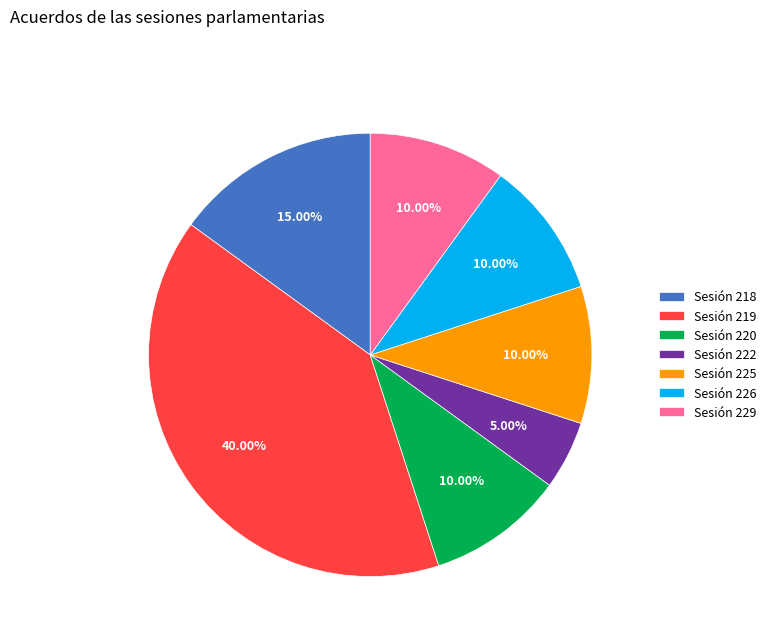

Combined, do Sesión 225 and Sesión 218 account for over 50%?

No